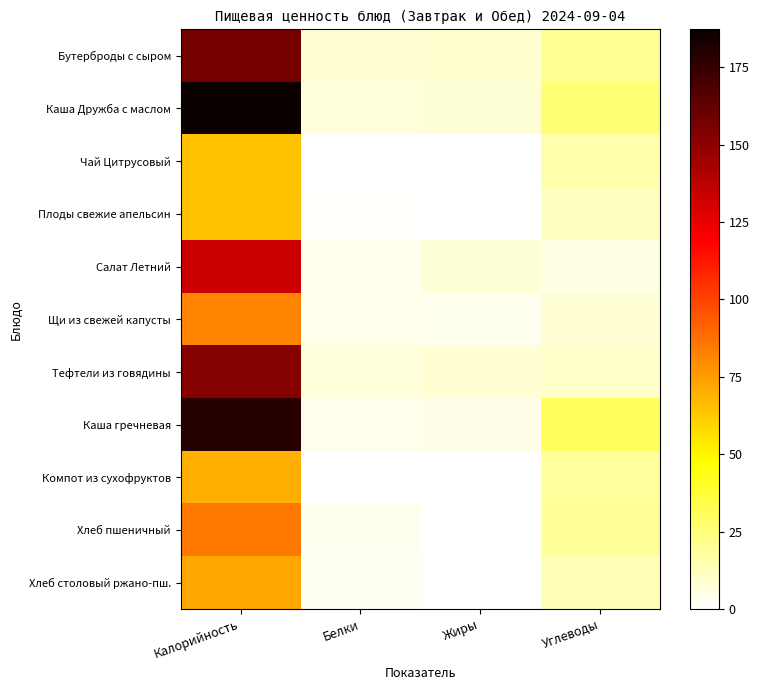

Reading left to right, transcribe all the data shown in this chart.

Бутерброды с сыром: Калорийность=156.6	Белки=8.4	Жиры=9.4	Углеводы=20.0
Каша Дружба с маслом: Калорийность=187.2	Белки=7.0	Жиры=7.8	Углеводы=26.2
Чай Цитрусовый: Калорийность=64.9	Белки=0.3	Жиры=0.0	Углеводы=16.0
Плоды свежие апельсин: Калорийность=64.5	Белки=1.4	Жиры=0.3	Углеводы=12.2
Салат Летний: Калорийность=133.1	Белки=3.8	Жиры=8.0	Углеводы=5.7
Щи из свежей капусты: Калорийность=81.8	Белки=4.1	Жиры=3.5	Углеводы=8.3
Тефтели из говядины: Калорийность=152.6	Белки=7.3	Жиры=8.5	Углеводы=9.6
Каша гречневая: Калорийность=179.0	Белки=4.0	Жиры=4.6	Углеводы=30.0
Компот из сухофруктов: Калорийность=70.2	Белки=0.1	Жиры=0.0	Углеводы=18.5
Хлеб пшеничный: Калорийность=85.4	Белки=3.2	Жиры=0.4	Углеводы=19.3
Хлеб столовый ржано-пш.: Калорийность=72.4	Белки=2.6	Жиры=0.5	Углеводы=13.6